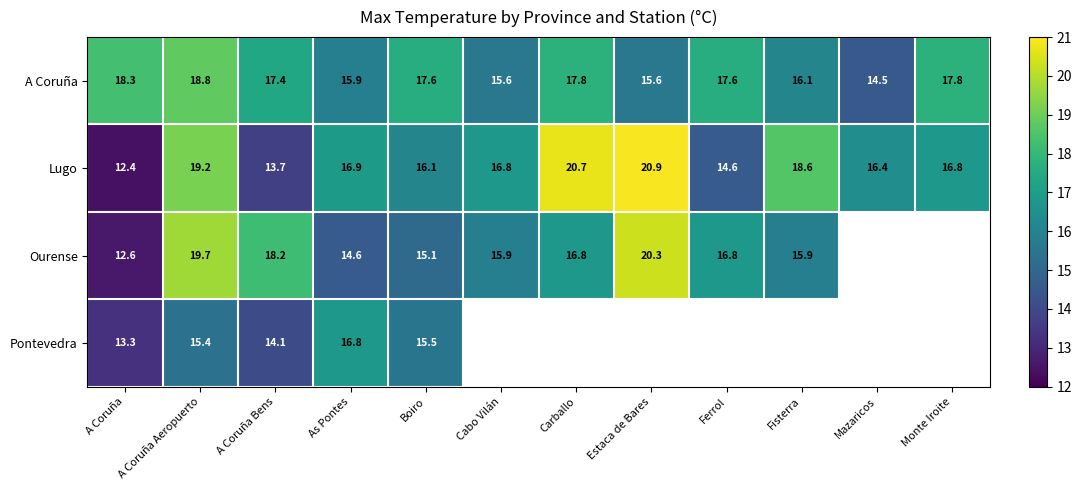

The value of Pontevedra at As Pontes is 16.8. True or false?

True